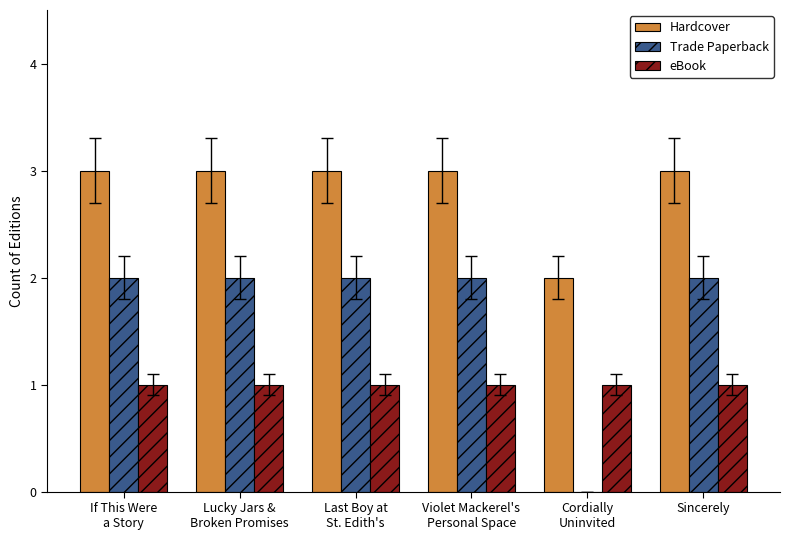

The eBook series shows 0 at Last Boy at
St. Edith's. True or false?

False